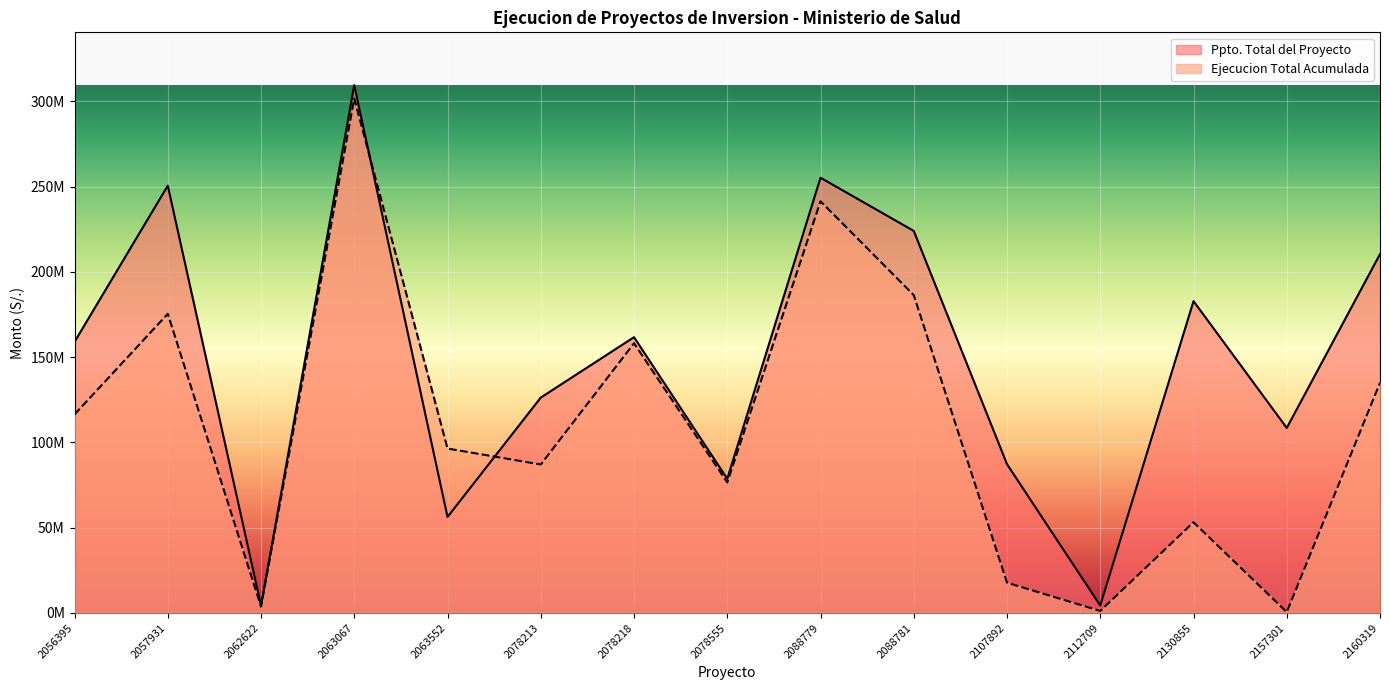

True or false: Ejecucion Total Acumulada has more than 0 points higher than both neighbors.

True